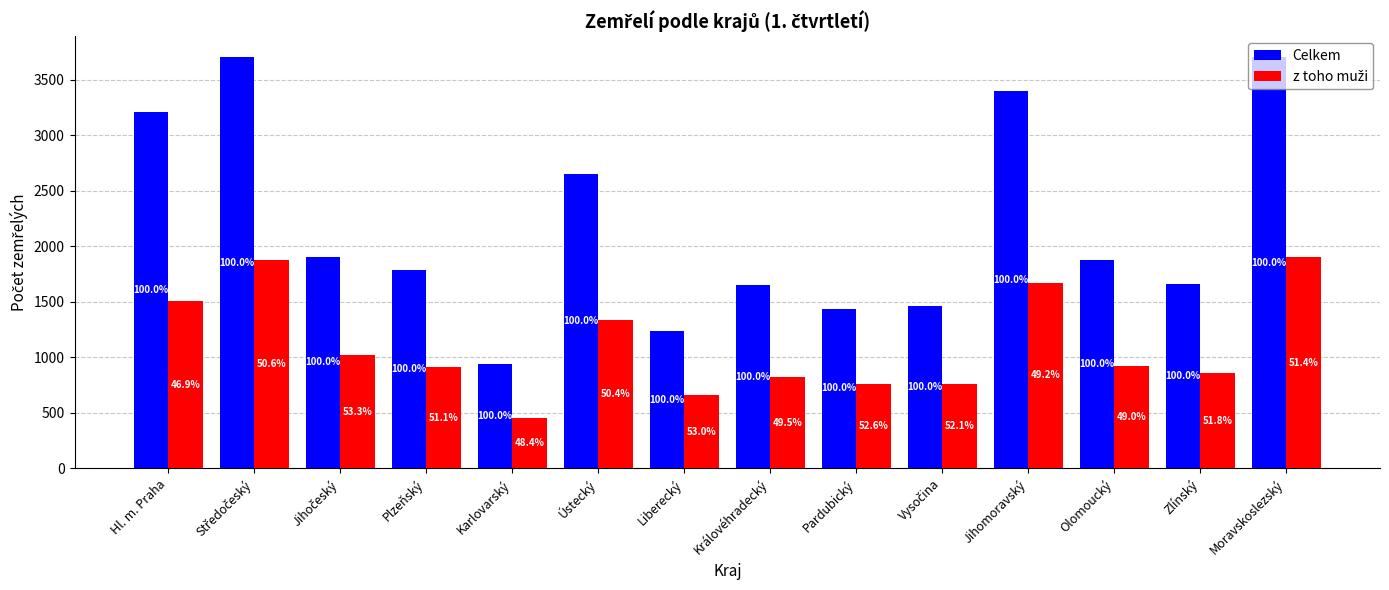

At how many categories does at least one series exceed 1865?

7